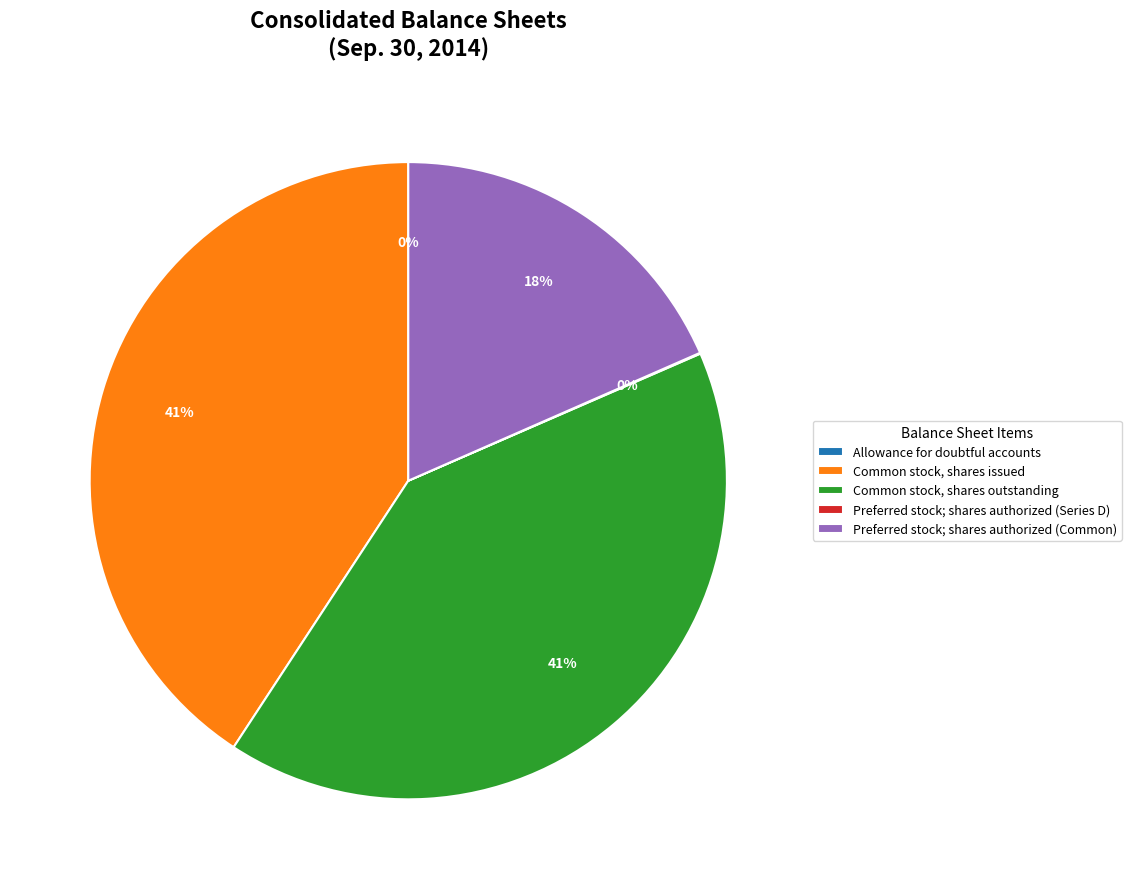

To the nearest percent, what is the average slice percentage?

20%